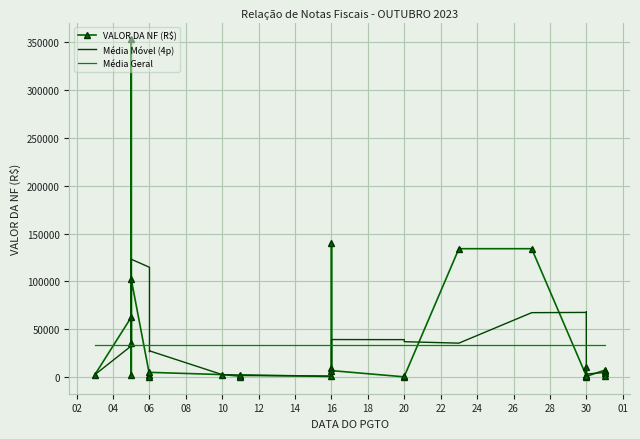

The value of Média Geral at 20 is 33185.8. True or false?

True